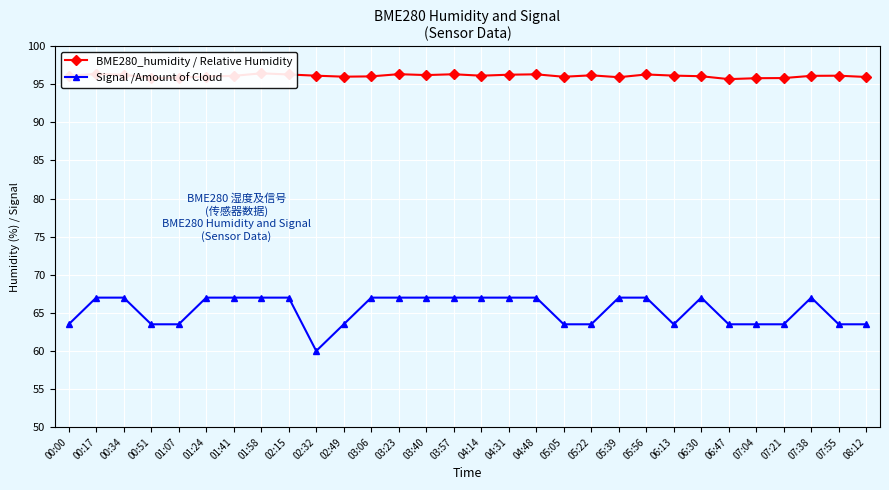

What is the total value across all series at 04:14?

163.1